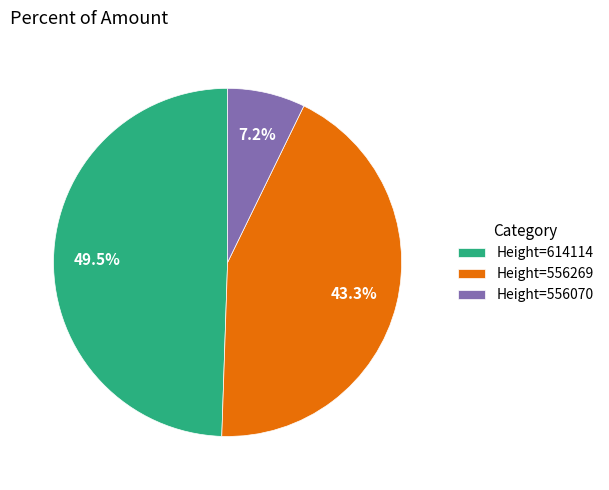

What portion of the pie excludes Height=556070?

92.8%